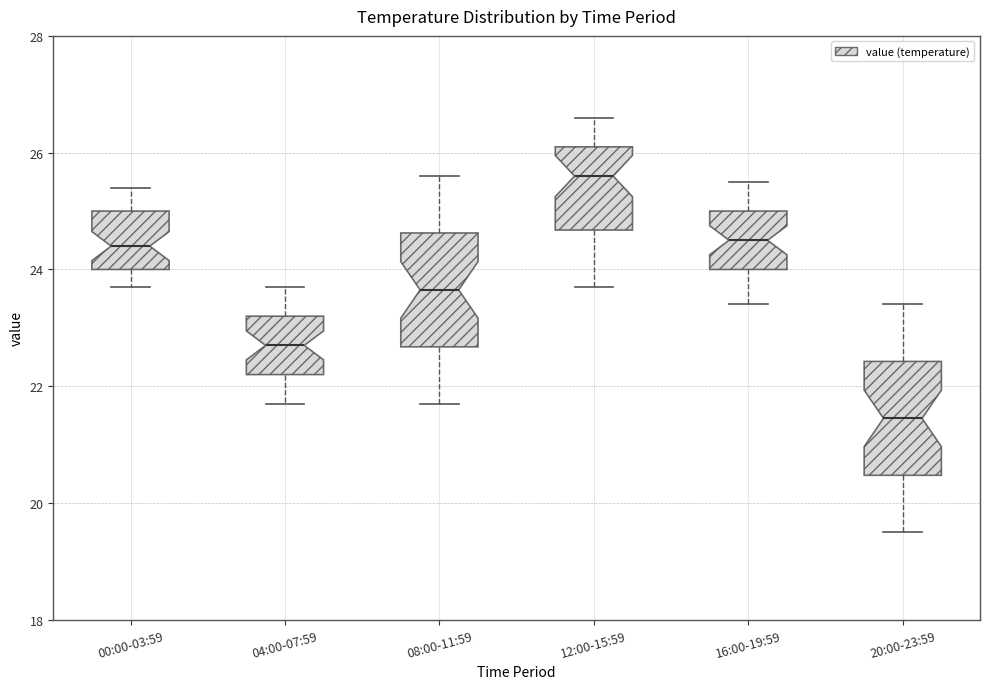

Which box has the highest median line?

12:00-15:59